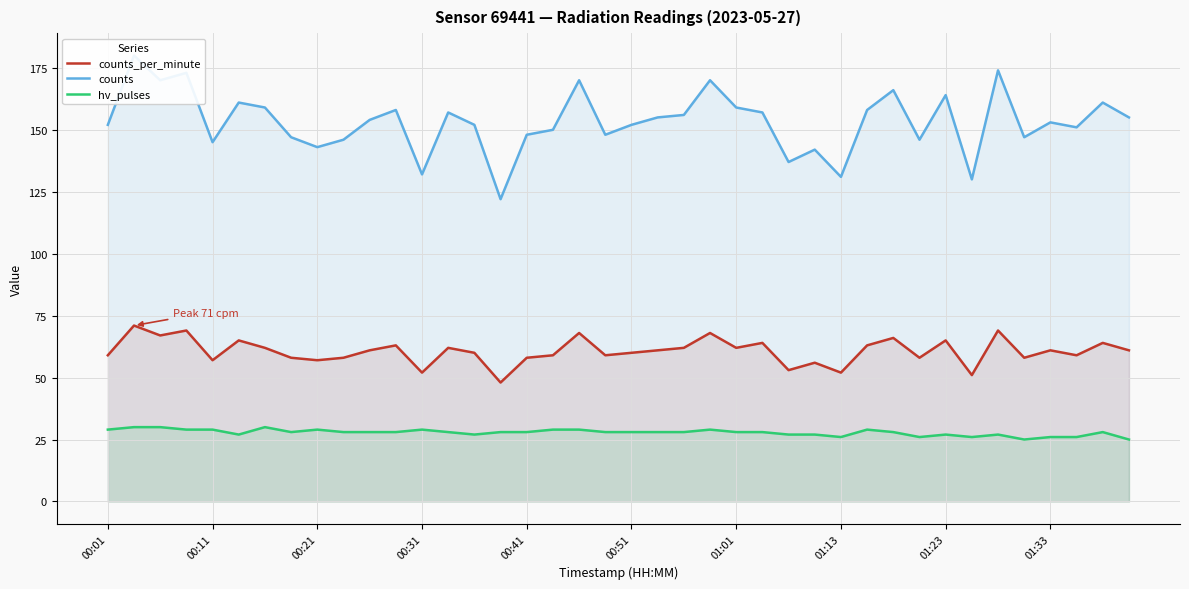

True or false: hv_pulses has a value of 46 at 17.

False